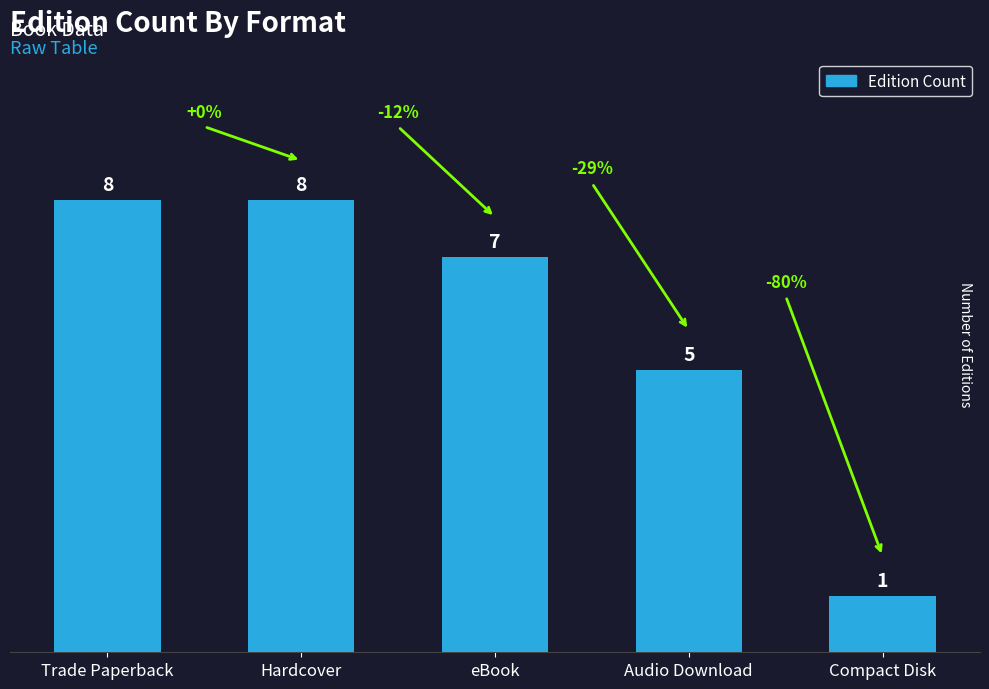

Which category has the lowest value across all series?

Compact Disk